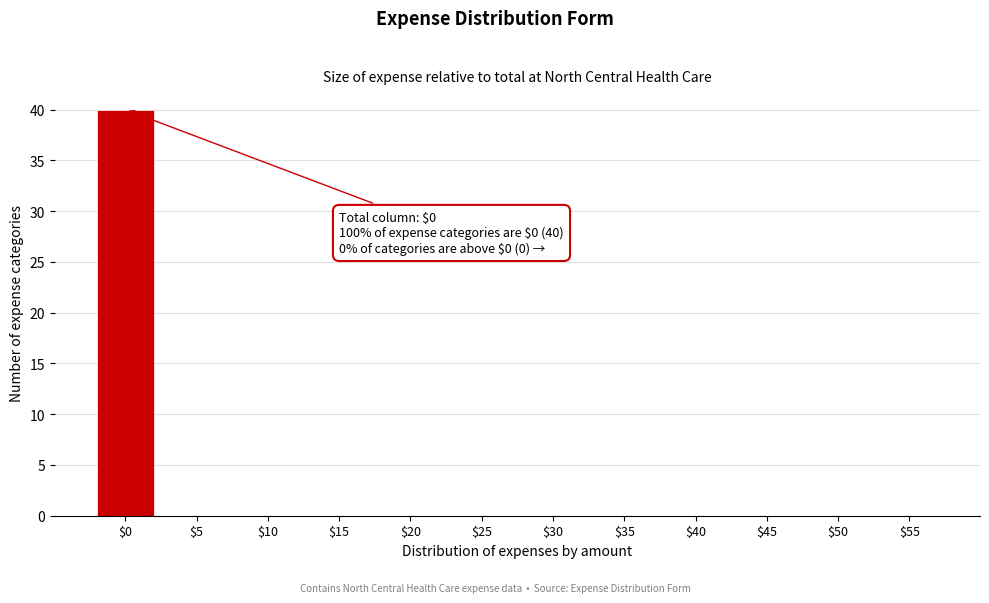

True or false: the data shows 0 at $50.

True